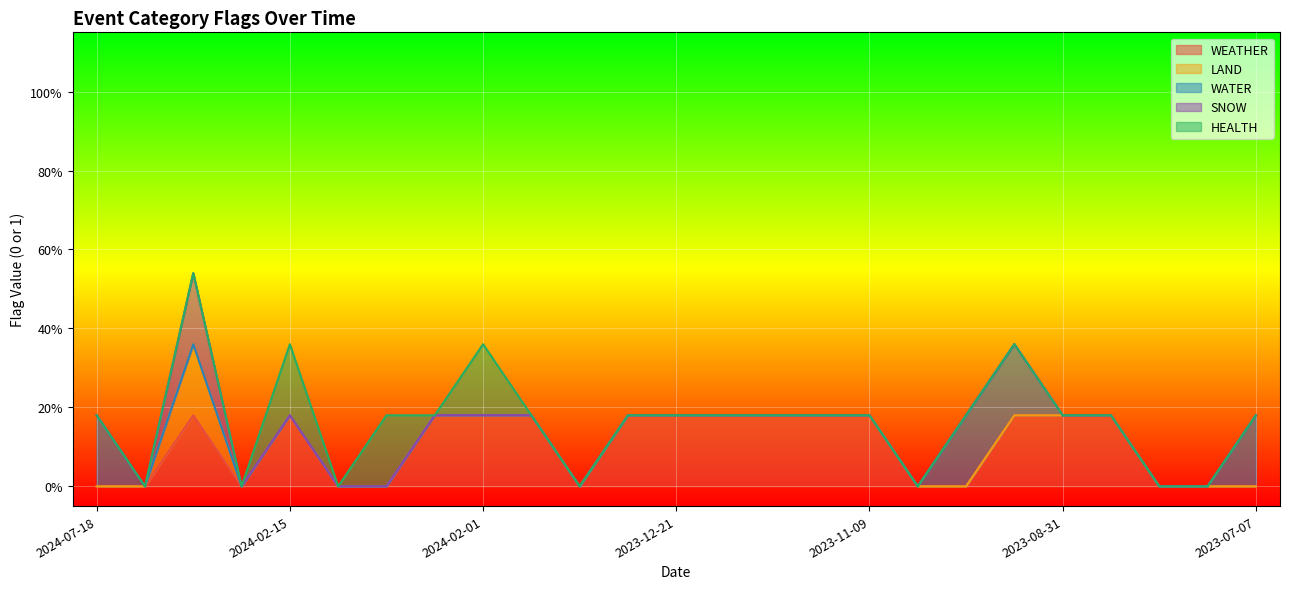

List the series in order of their peak value, highest first.

WEATHER, LAND, WATER, SNOW, HEALTH